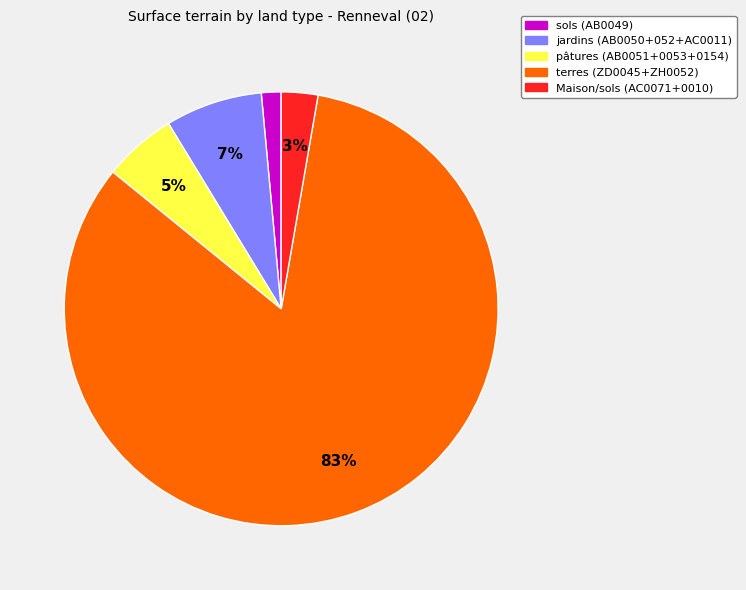

Is there a majority slice in this chart?

Yes